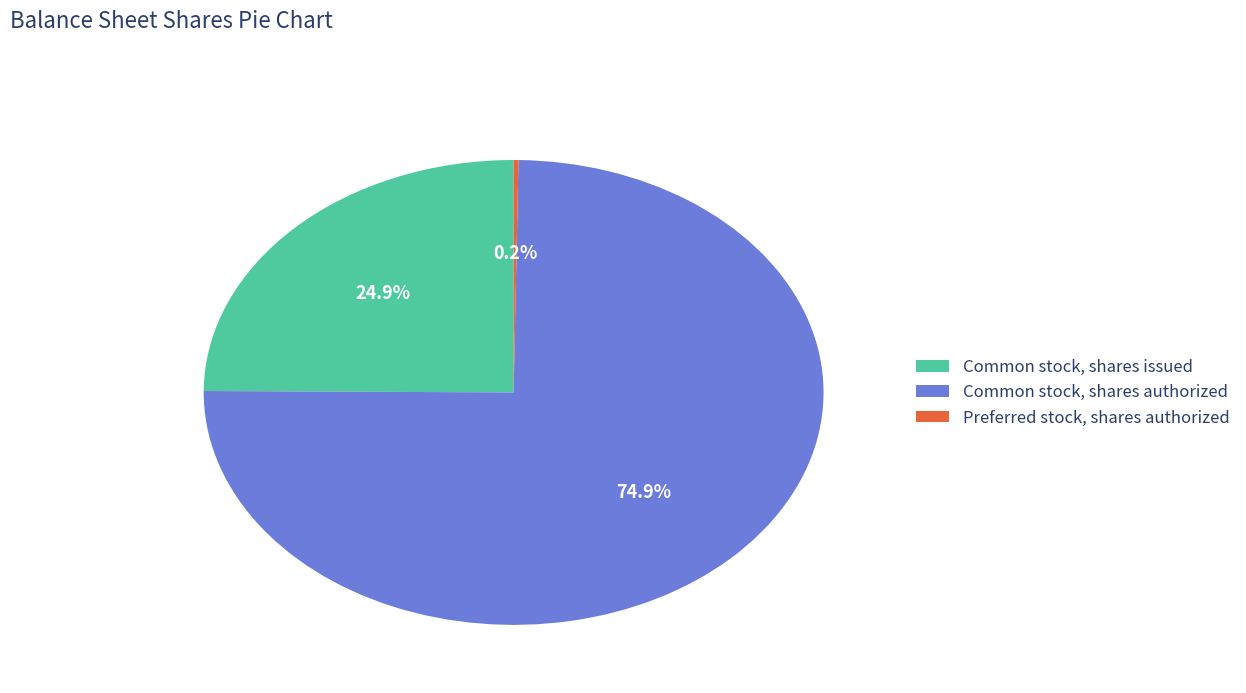

What percentage is the Common stock, shares authorized slice, to the nearest percent?

75%